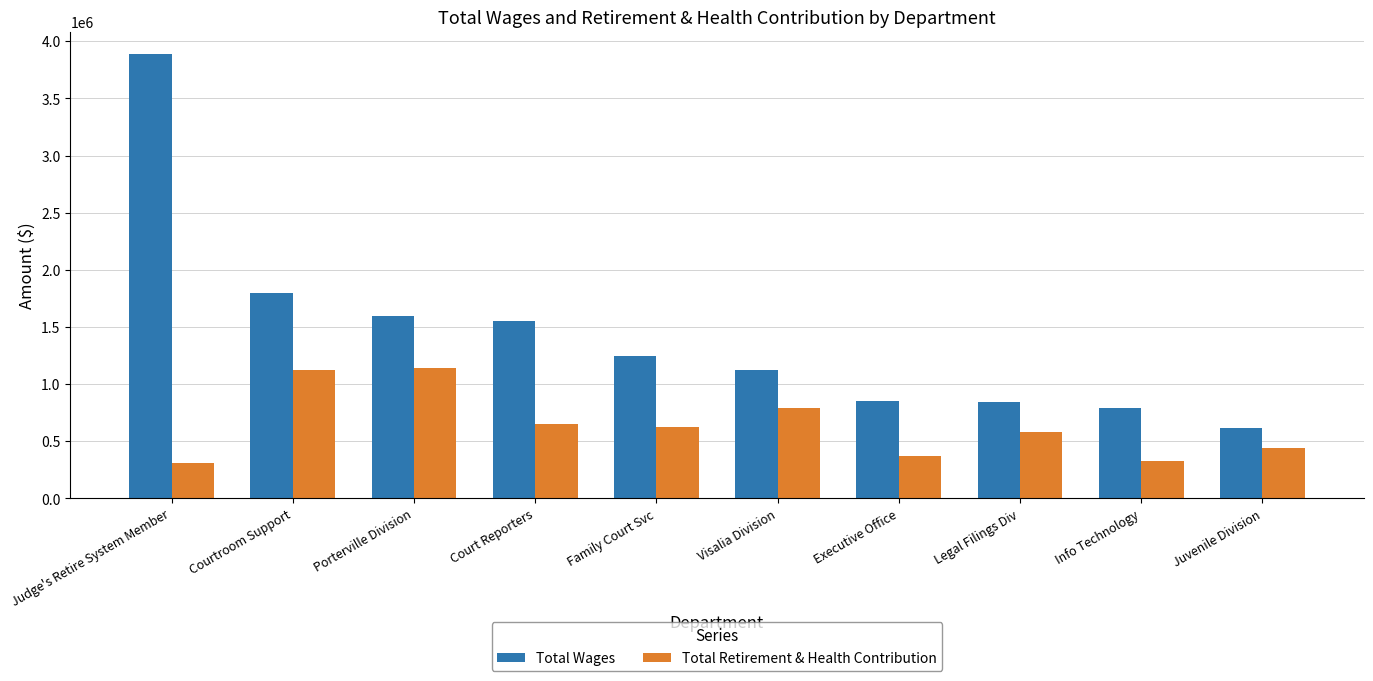

What is the label of the 6th bar from the right?

Family Court Svc